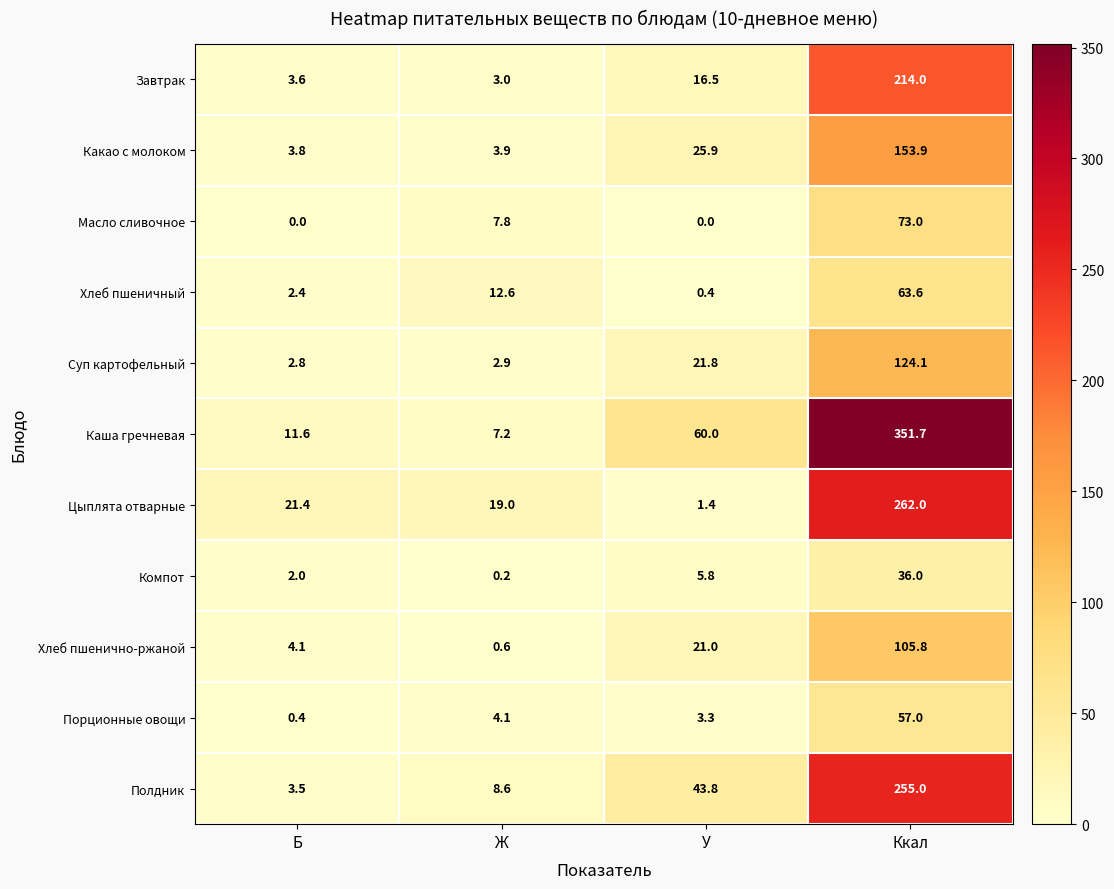

At which category is the sum across all series the highest?

Ккал